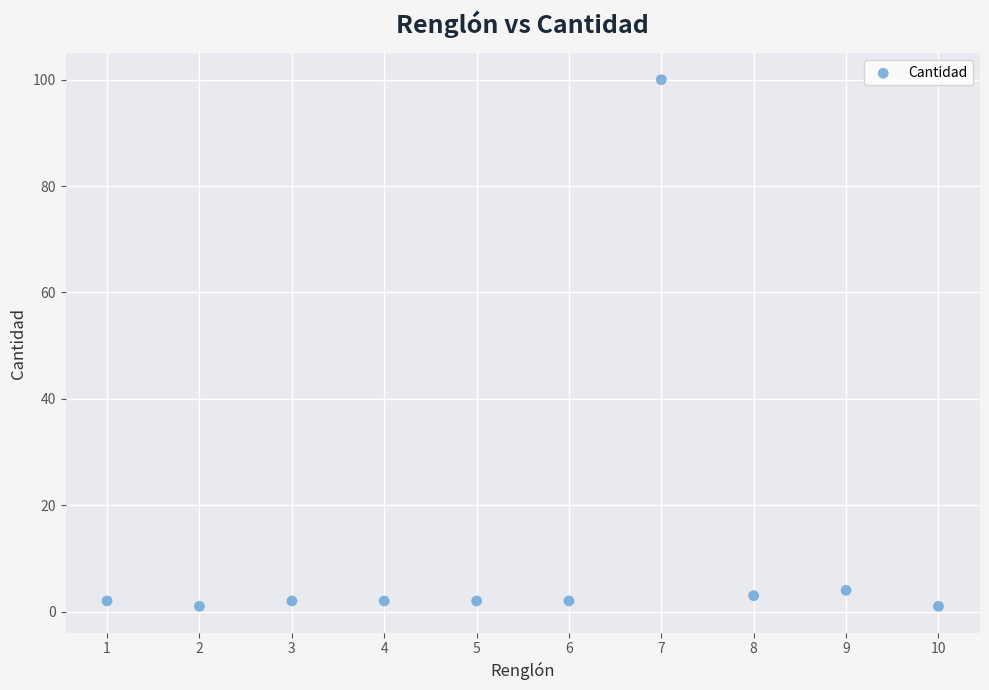

What is the range of X values (max minus min)?

9